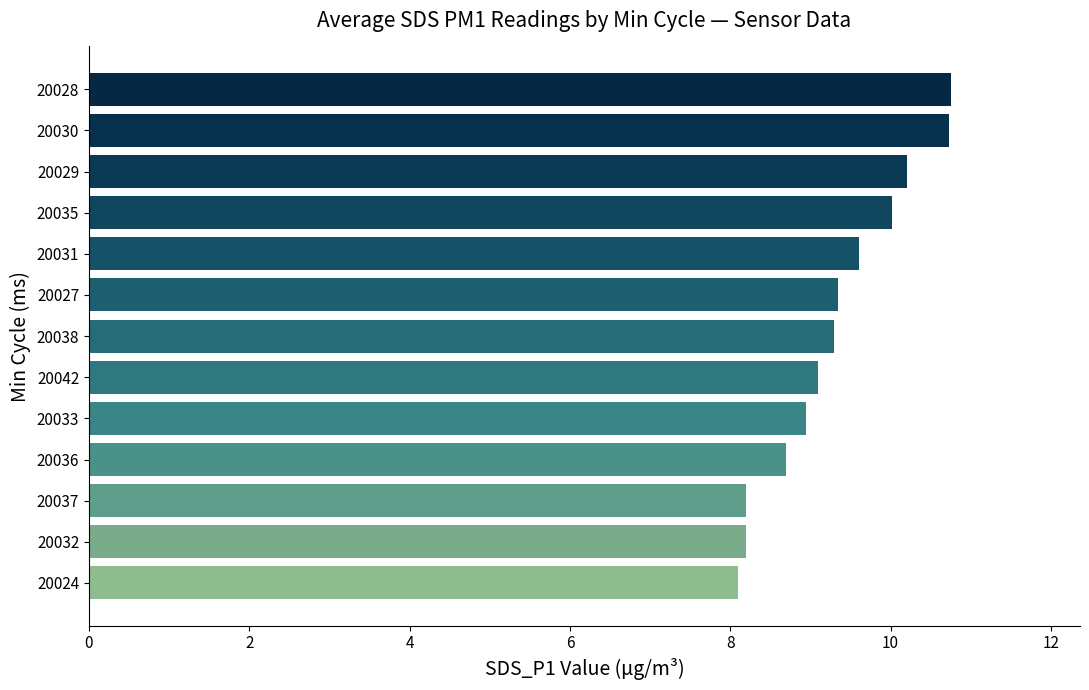

What is the smallest value displayed?

8.1